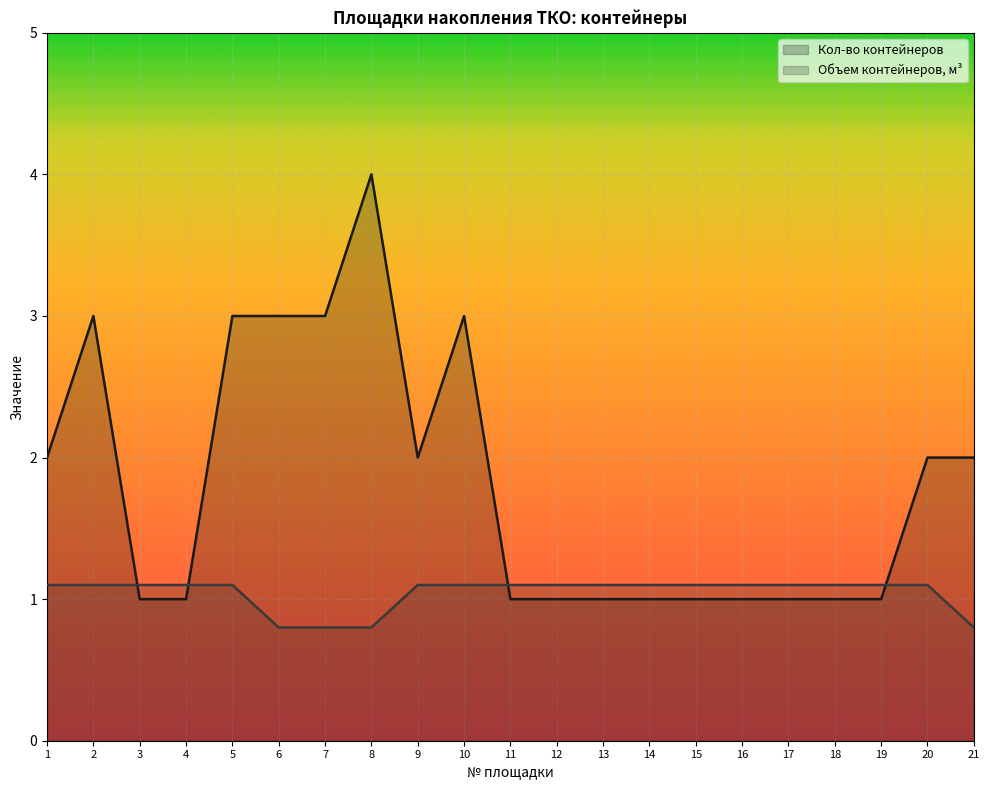

How many lines are shown in the chart?

2